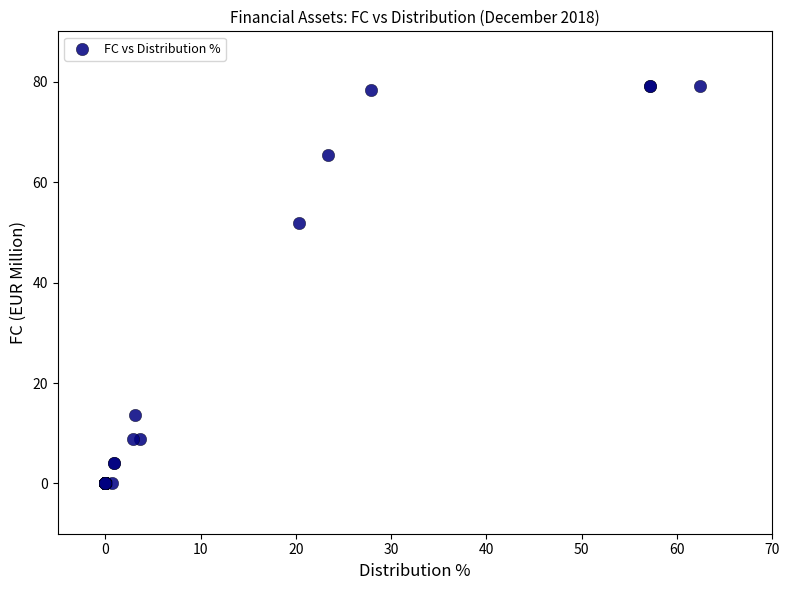

What Y value in the scatter plot is closest to 39?

51.9